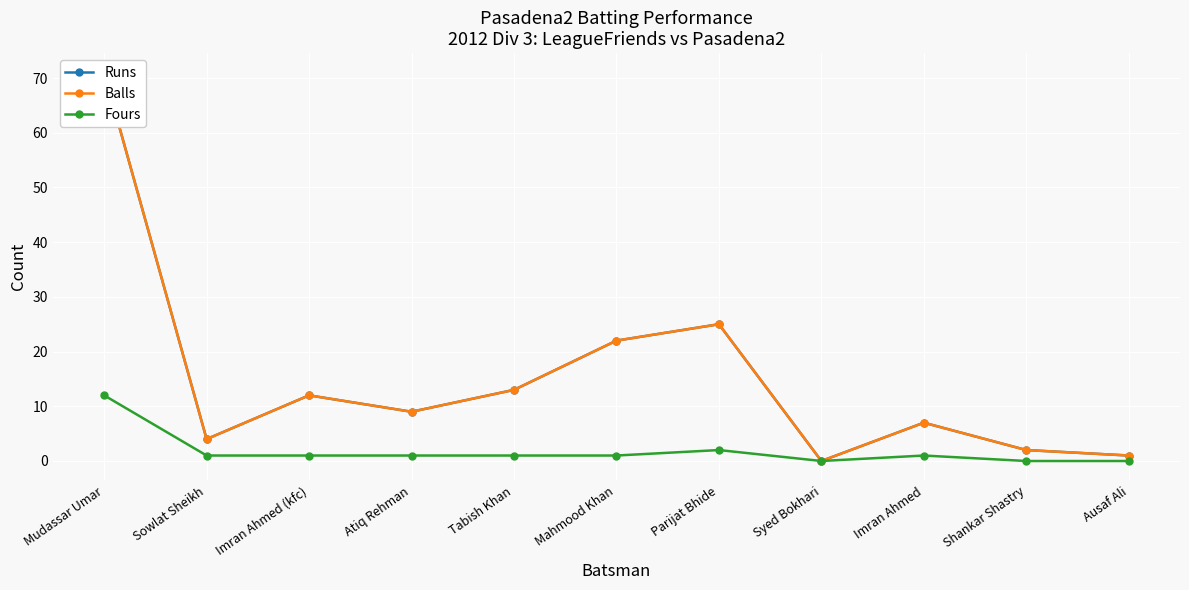

The value of Fours at Tabish Khan is 1. True or false?

True